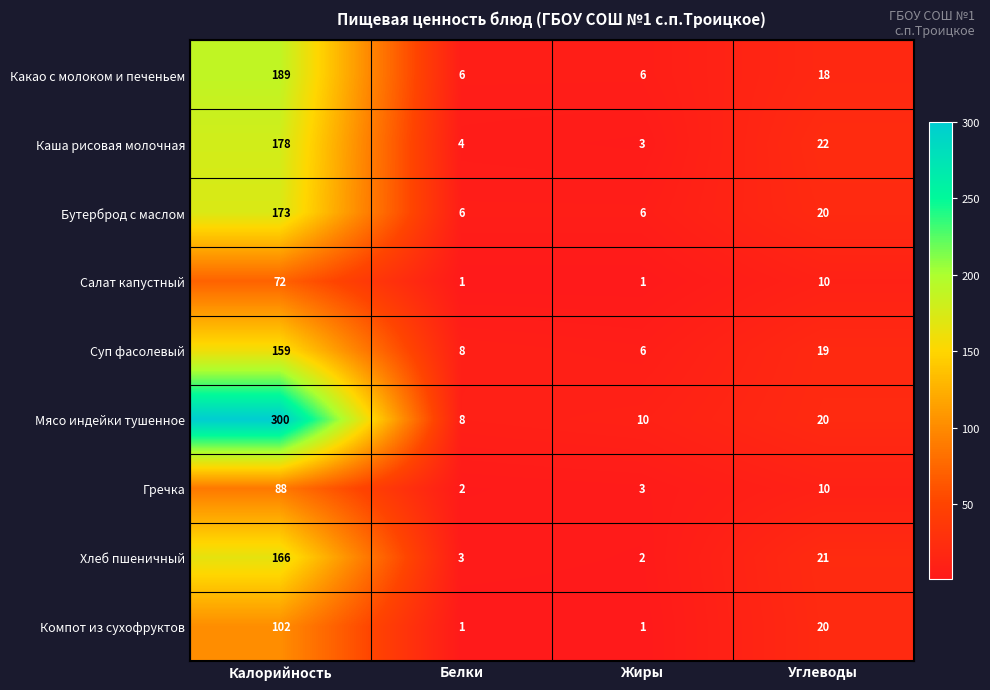

What is the difference between the second highest and minimum values in the Какао с молоком и печеньем series?

12